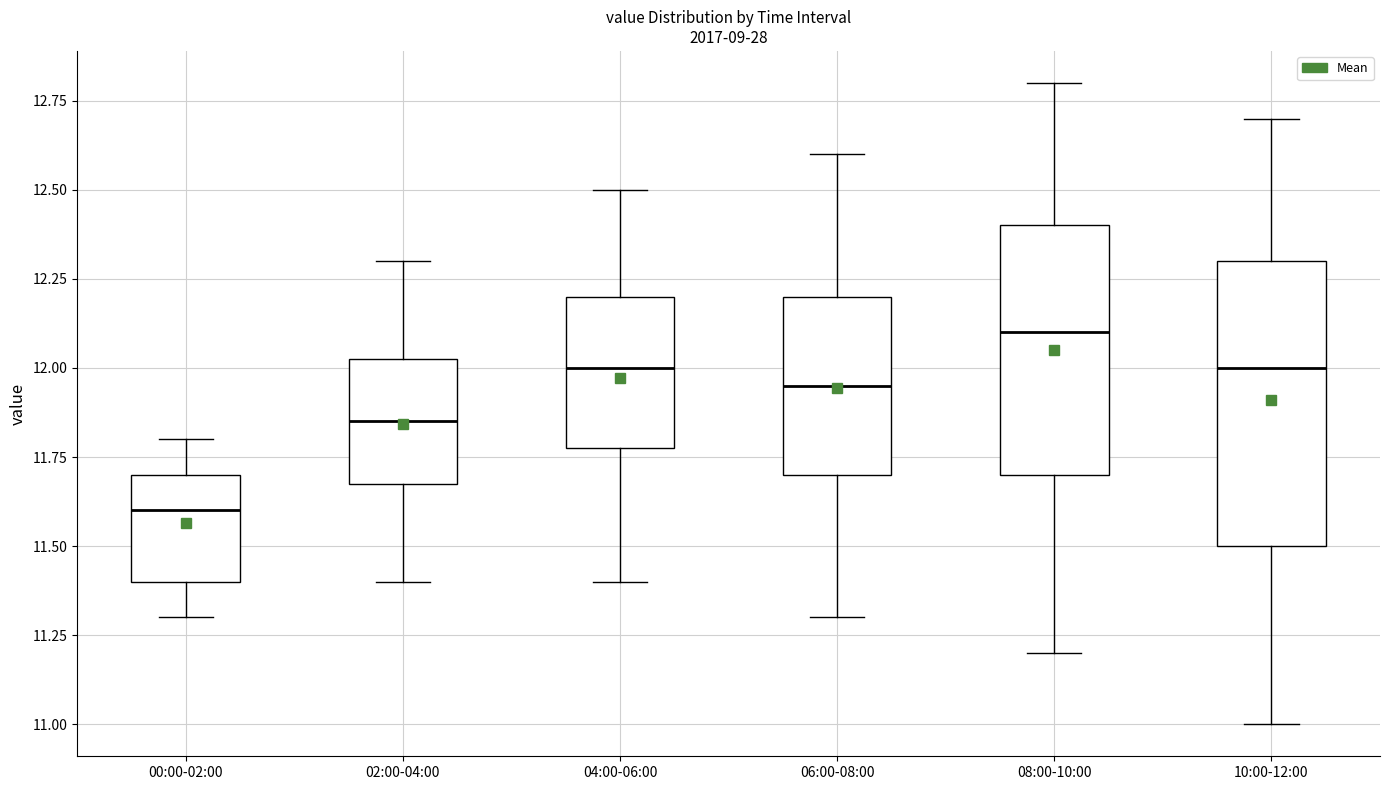

Reading left to right, transcribe this box plot: for each box, give where its median line is, the range the box spans, and where its two whiskers end, as read against the y-axis. The values are not printed on the chart, so give them approximately, as read against the axis.

00:00-02:00: median 11.60, box 11.40 to 11.70, whiskers 11.30 to 11.80
02:00-04:00: median 11.85, box 11.70 to 12.05, whiskers 11.40 to 12.30
04:00-06:00: median 12.00, box 11.80 to 12.20, whiskers 11.40 to 12.50
06:00-08:00: median 11.95, box 11.70 to 12.20, whiskers 11.30 to 12.60
08:00-10:00: median 12.10, box 11.70 to 12.40, whiskers 11.20 to 12.80
10:00-12:00: median 12.00, box 11.50 to 12.30, whiskers 11.00 to 12.70